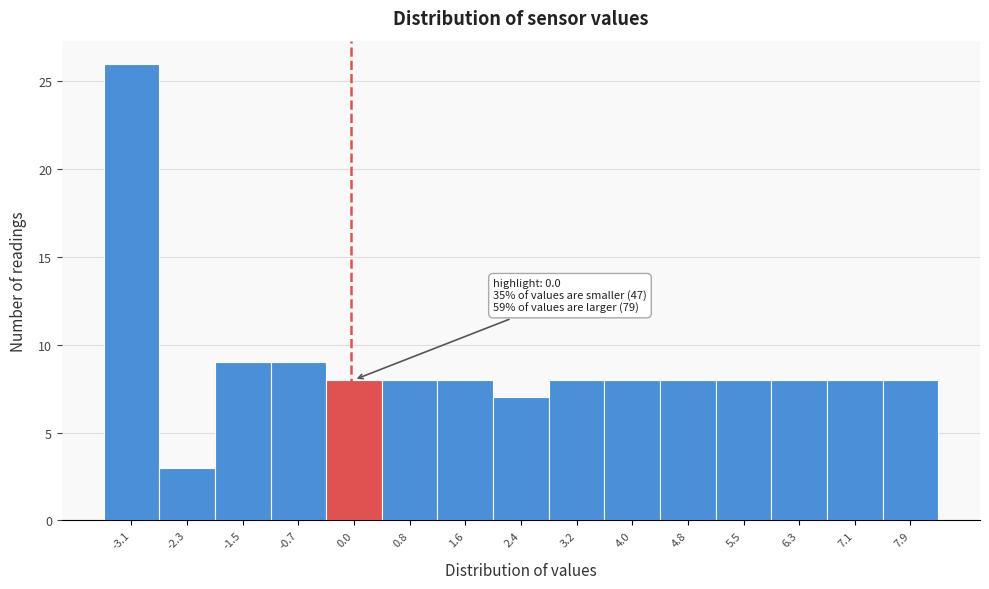

Over which range of the x-axis is the bar tallest?

-3.5 to -2.7